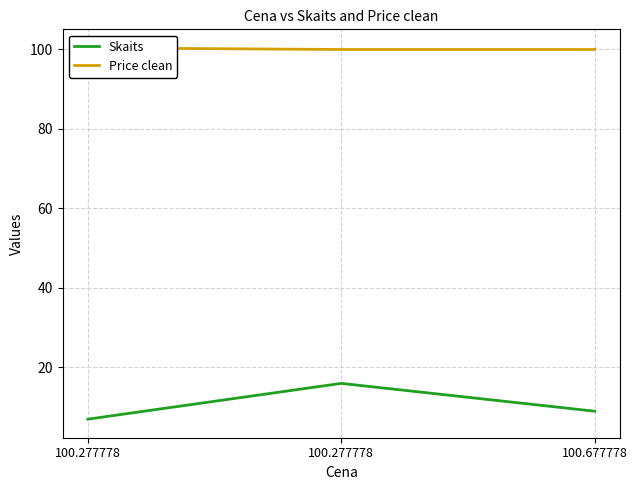

Reading left to right, transcribe all the data shown in this chart.

Skaits: 7.0	16.0	9.0
Price clean: 100.4	100.0	100.0